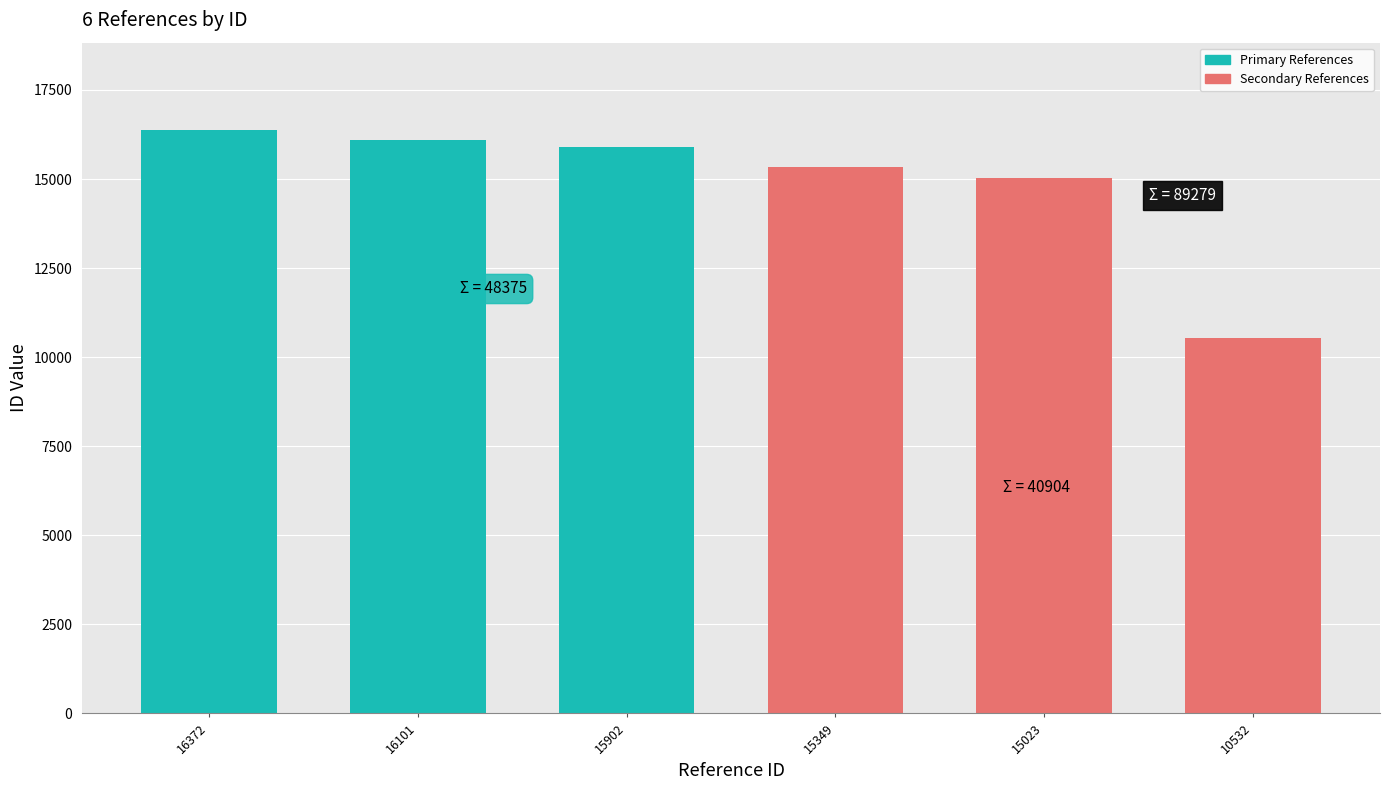

Reading left to right, extract all data points from this chart.

Primary References: 16372	16101	15902
Secondary References: 15349	15023	10532